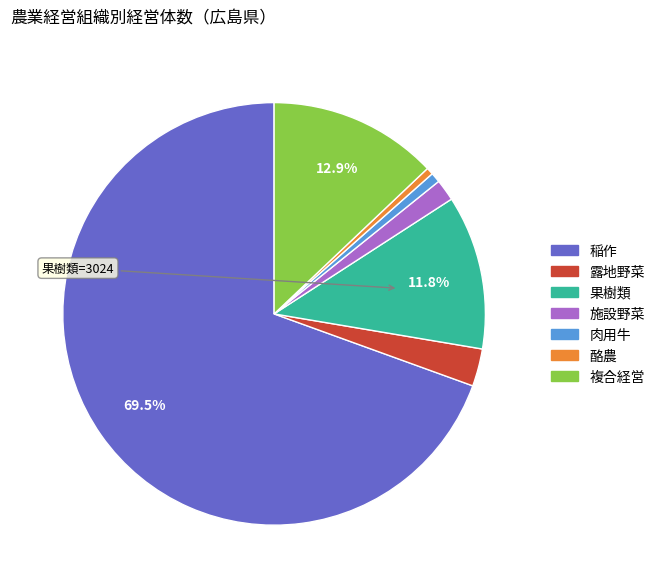

Which has a higher value, 露地野菜 or 酪農?

露地野菜